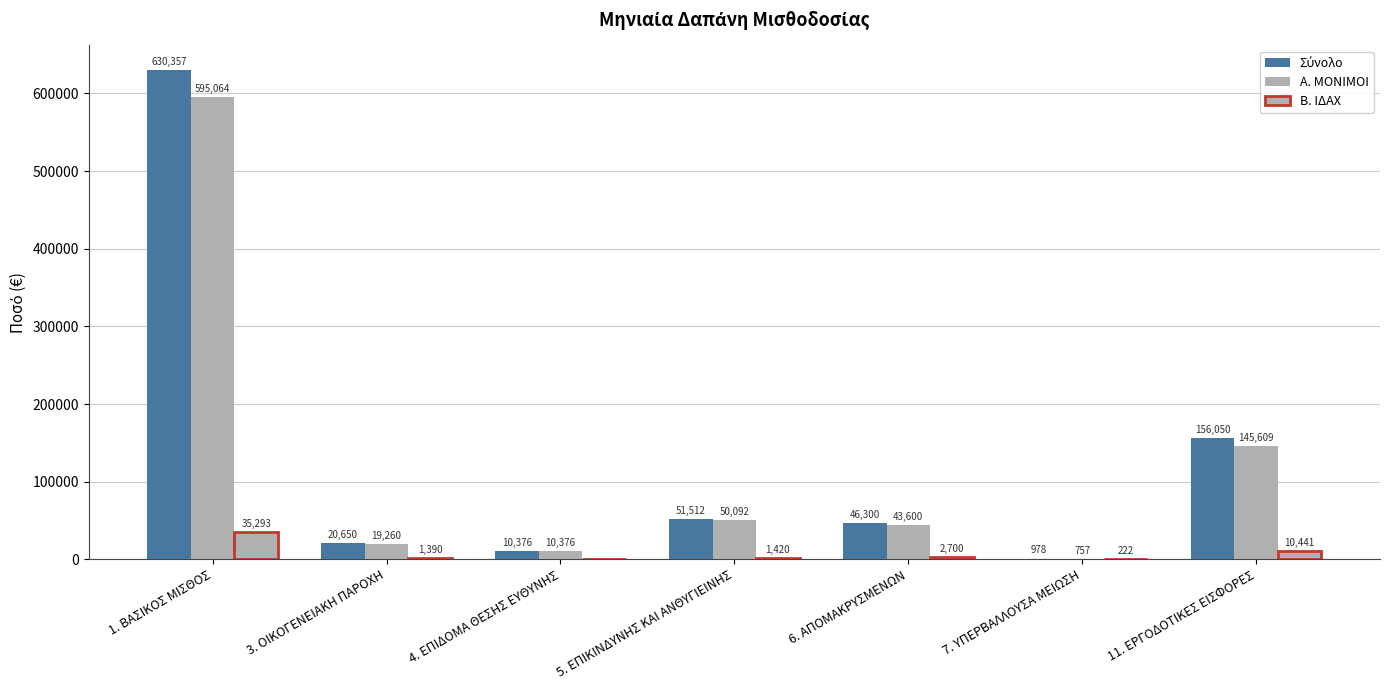

Are the bars grouped side by side (vs. stacked)?

Yes